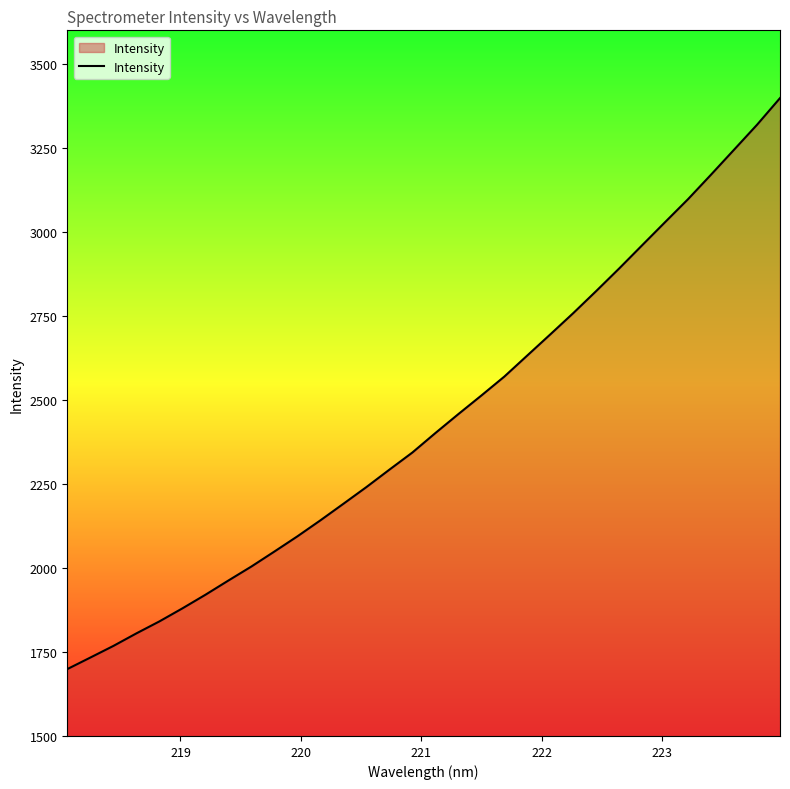

True or false: the data has more than 2 interior local peaks.

False